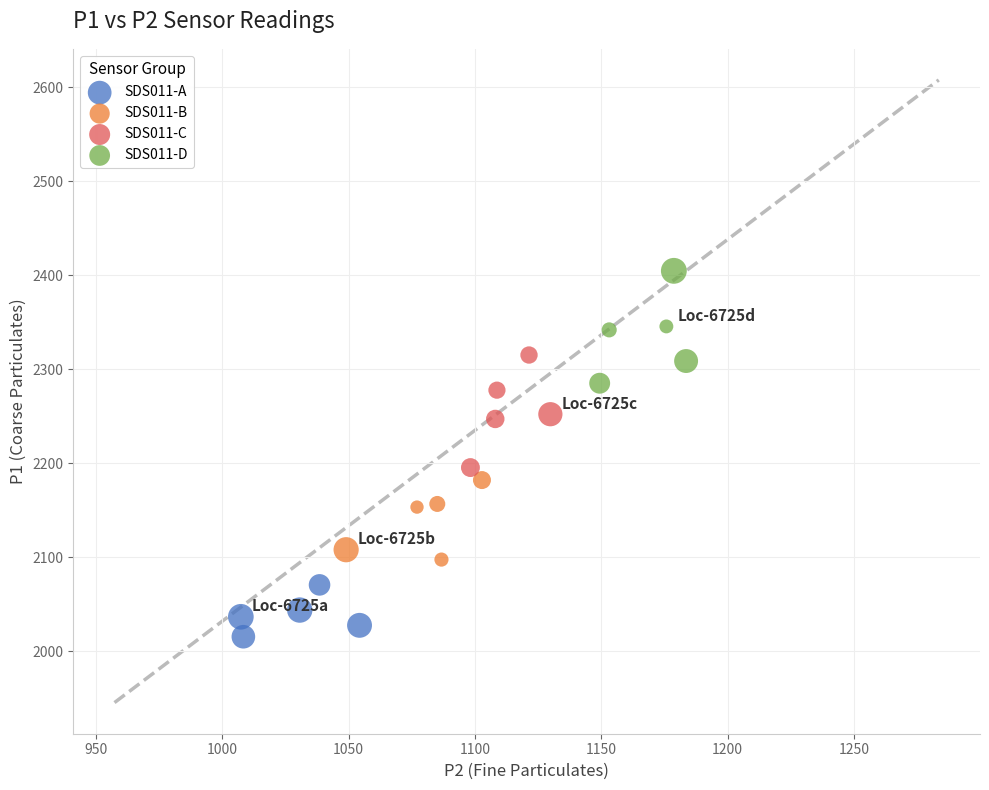

Which series reaches the minimum Y coordinate?

SDS011-A